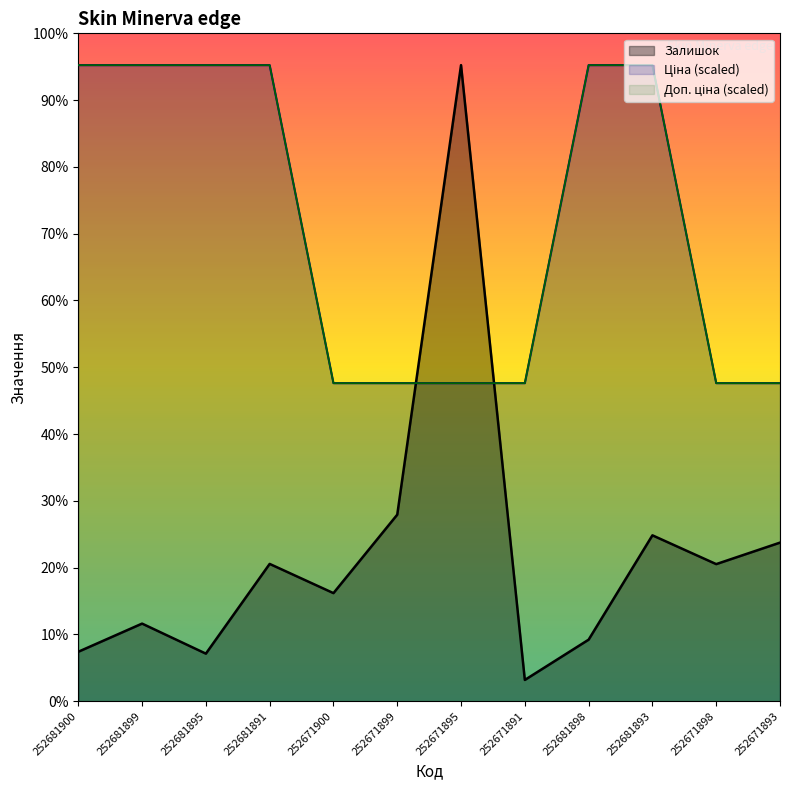

Does the chart display data point markers on the line(s)?

No